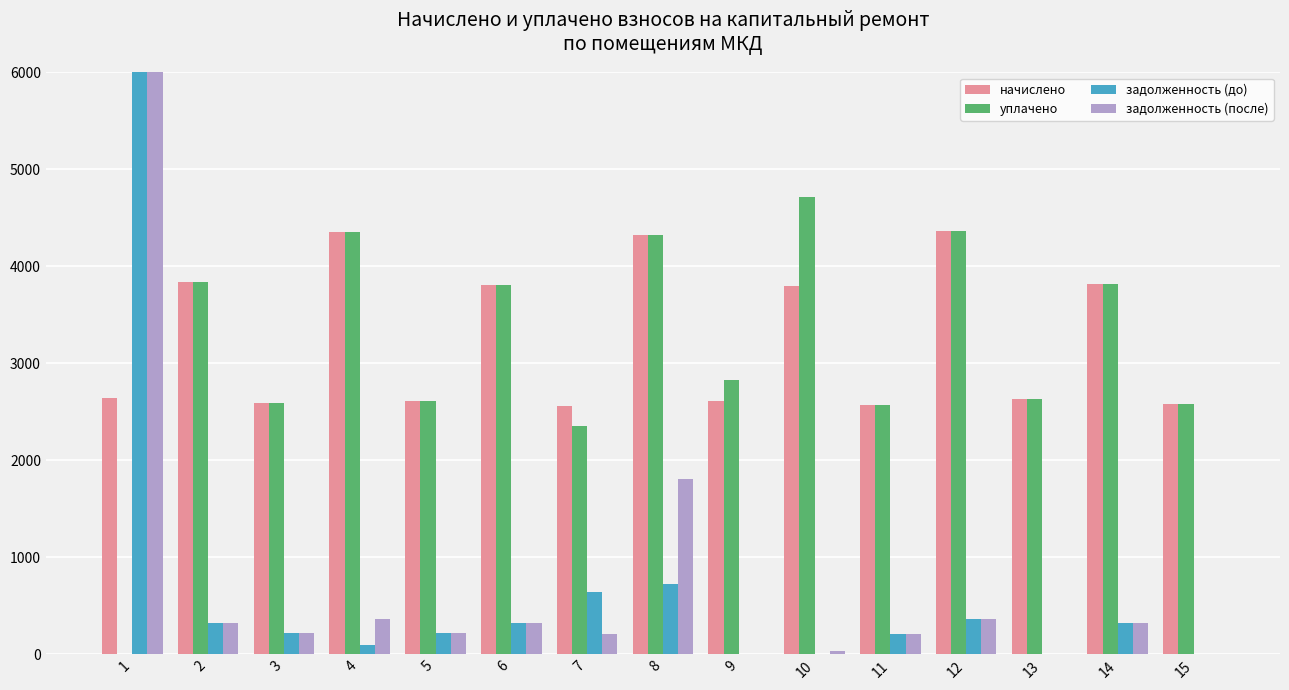

Reading right to left, extract all data points from this chart.

начислено: 2585.9	3816.8	2629.6	4363.1	2571.2	3802.2	2607.7	4326.7	2563.9	3809.5	2607.7	4355.9	2593.1	3838.7	2644.1
уплачено: 2585.8	3816.8	2629.6	4363.1	2571.2	4715.6	2825.0	4326.7	2350.2	3809.5	2607.7	4355.9	2593.1	3838.0	0.0
задолженность (до): 0.0	318.1	0.0	363.6	214.3	0.0	0.0	721.1	641.0	317.5	217.3	93.1	216.1	319.9	7764.7
задолженность (после): 0.1	318.1	0.0	363.6	214.3	36.5	0.0	1802.8	213.7	317.5	217.3	363.0	216.1	319.9	8425.8